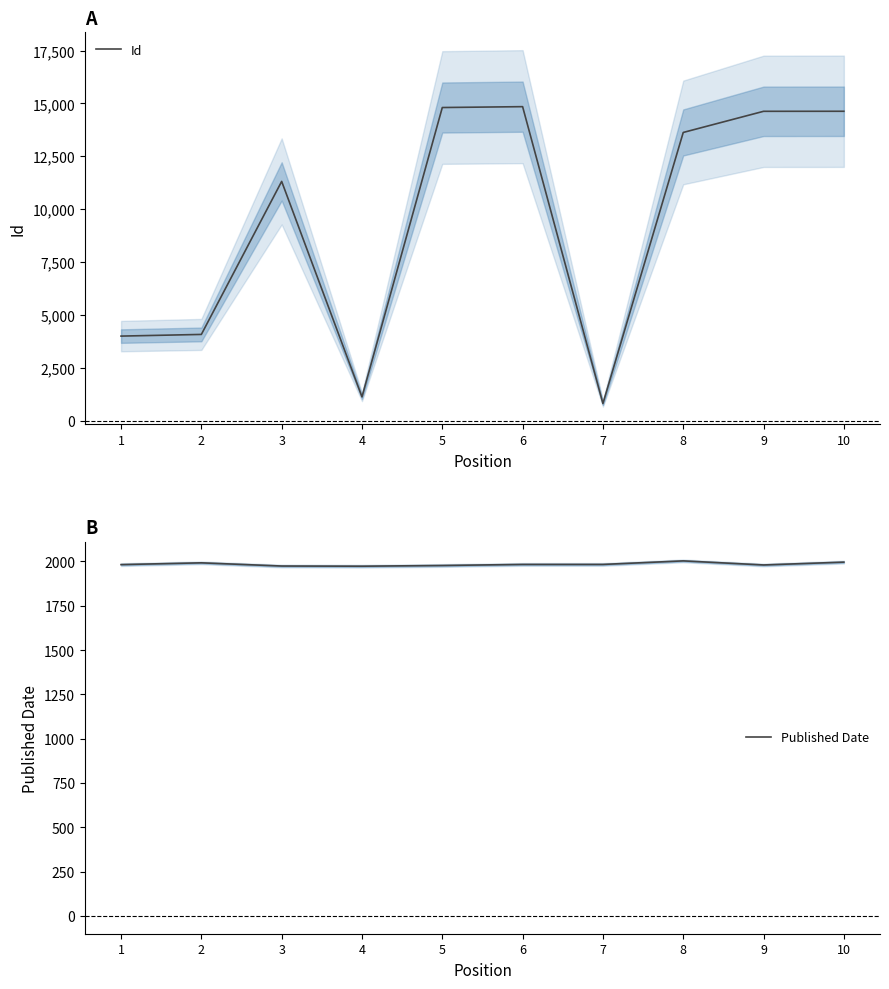

True or false: Id has more than 0 interior local peaks.

True